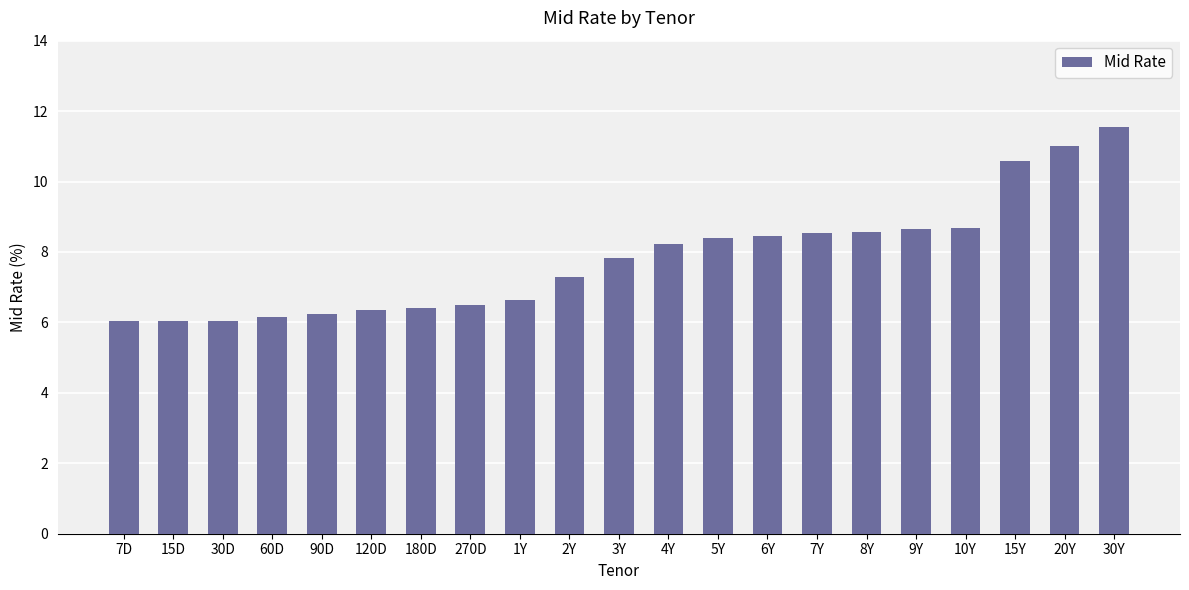

True or false: the data shows 13.5 at 9Y.

False